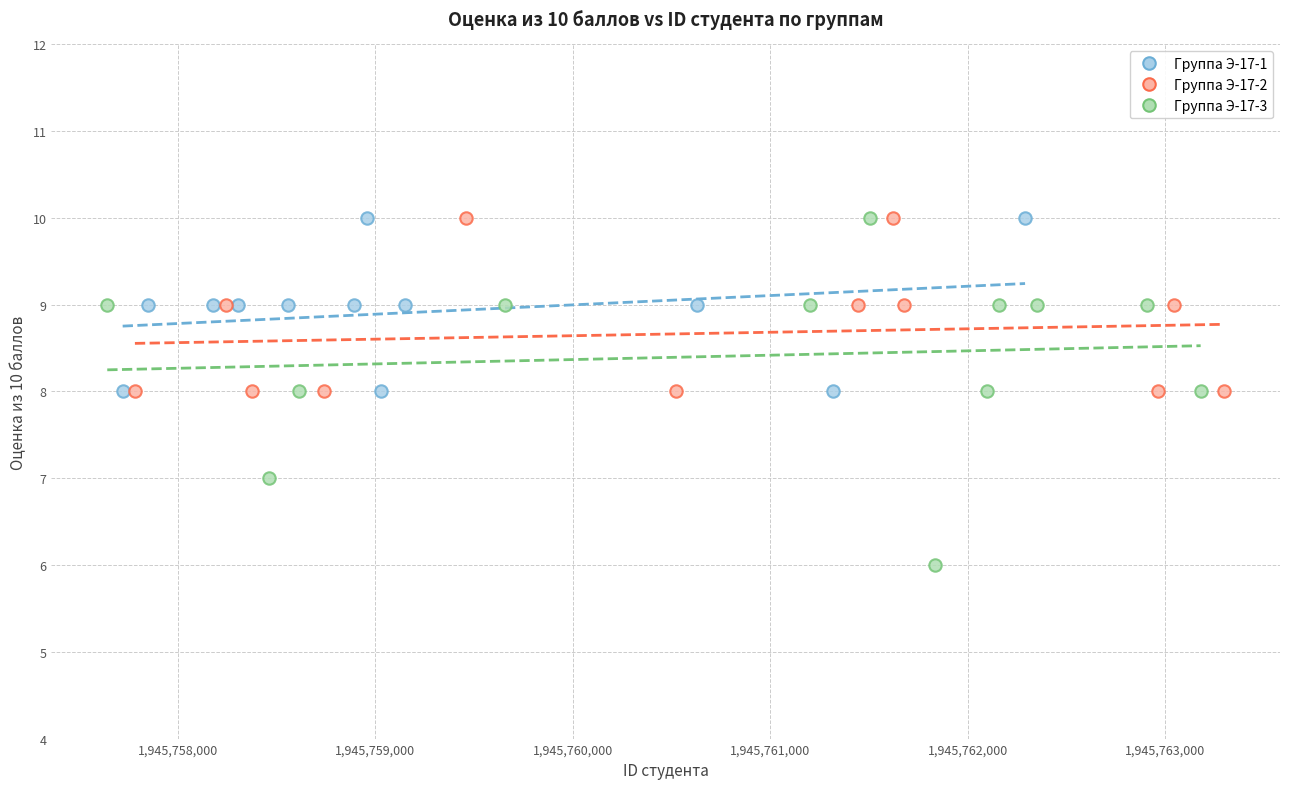

Which series contains the lowest Y value?

Группа Э-17-3